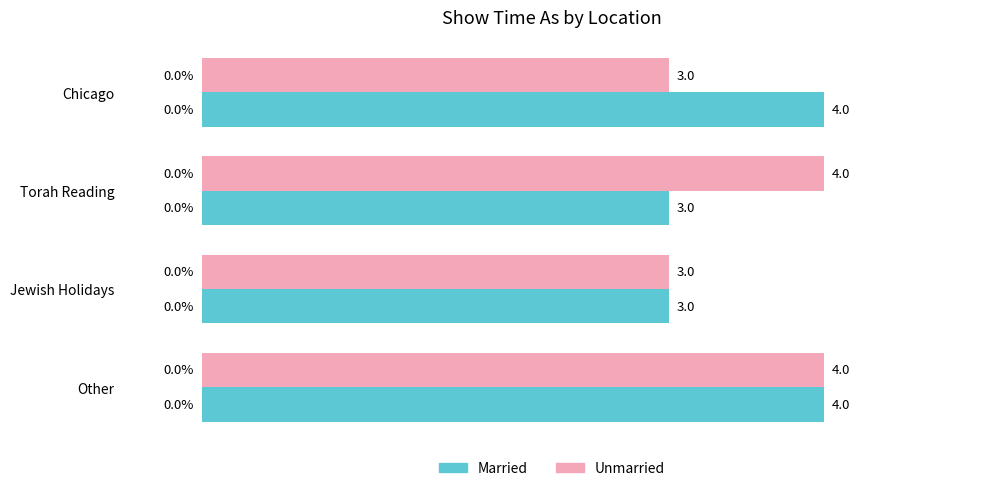

What is the total value across all series at Torah Reading?

7